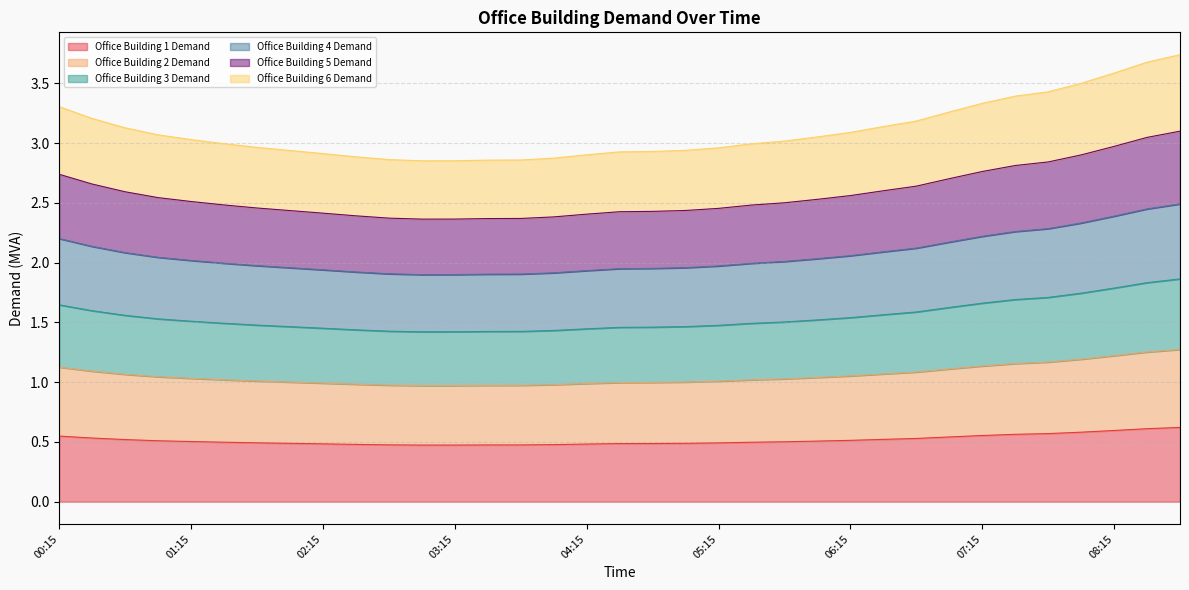

What is the label of the 18th point from the right?

04:30